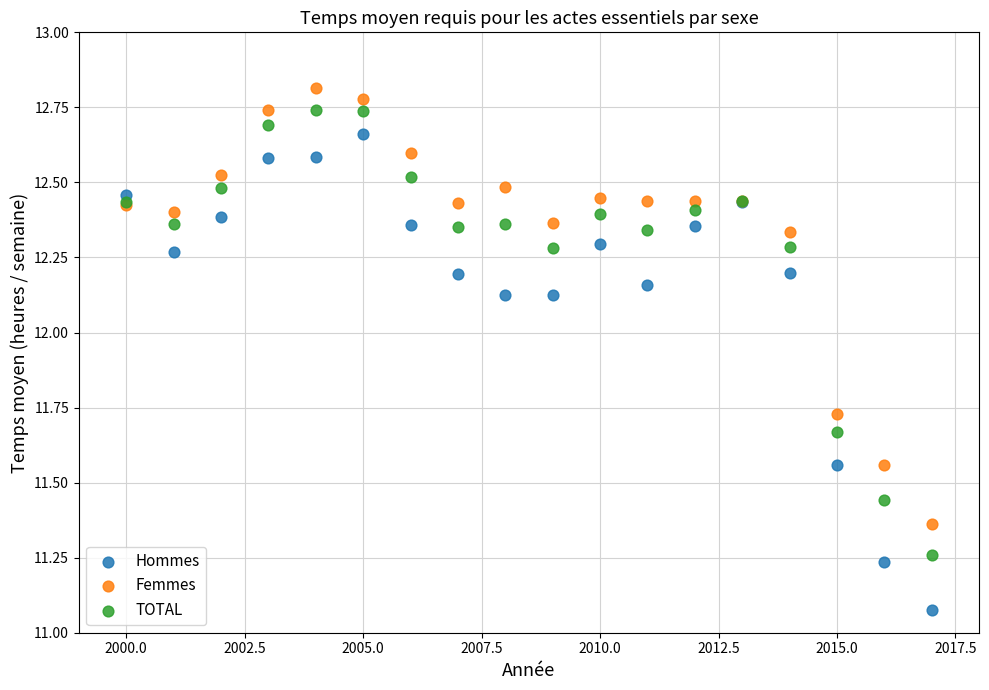

What is the X range (max minus min) for the scatter plot?

17.0